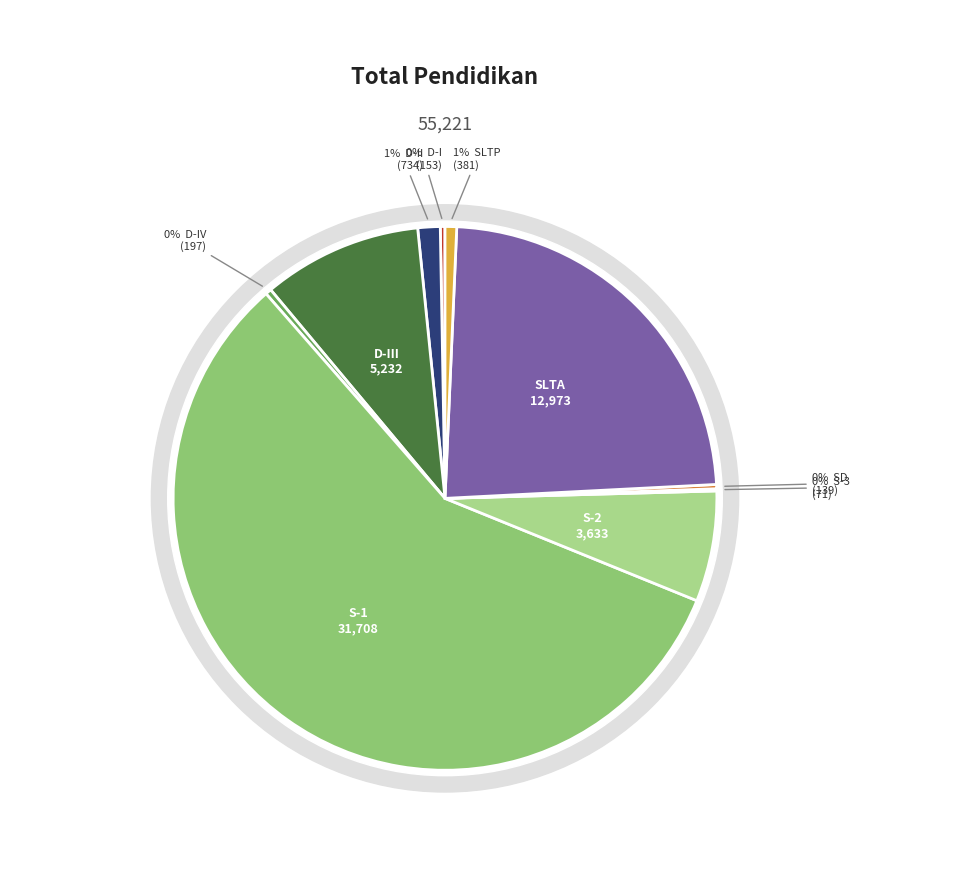

Which slice is the smallest?

S-3